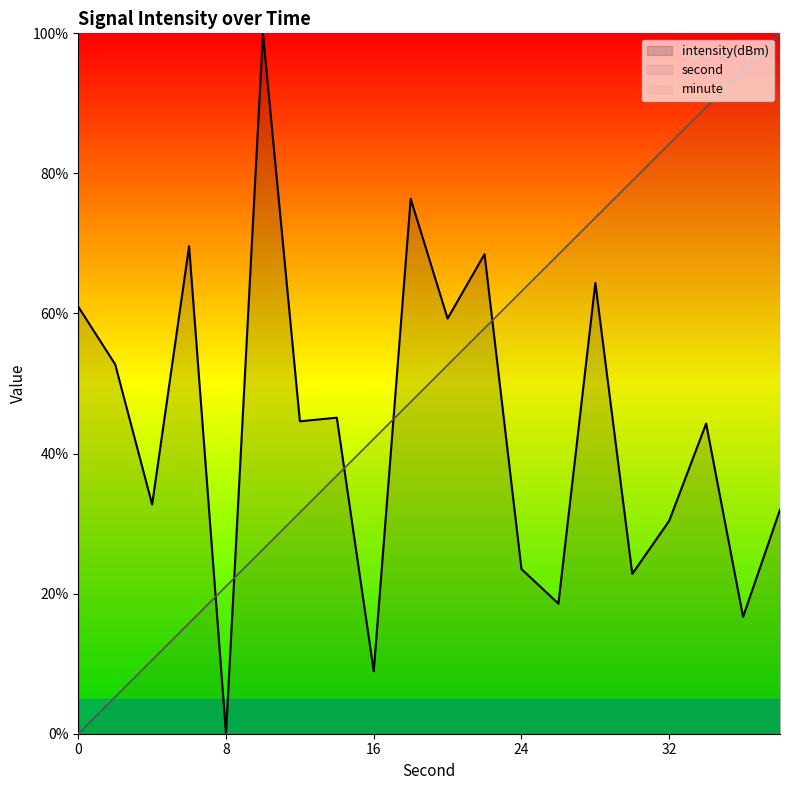

What is the value of the intensity(dBm) point at the 13th from the left?

23.5